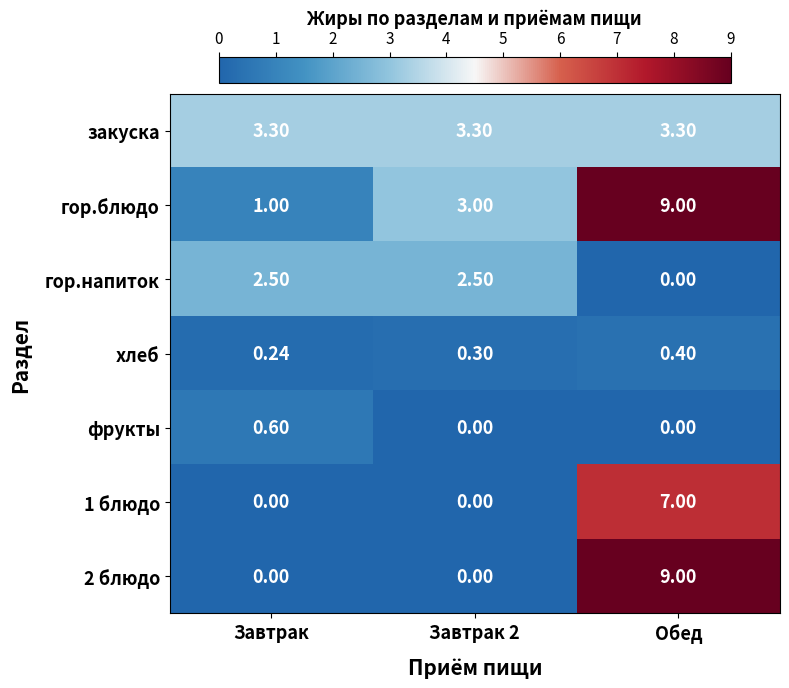

Count the number of categories in the chart.

3